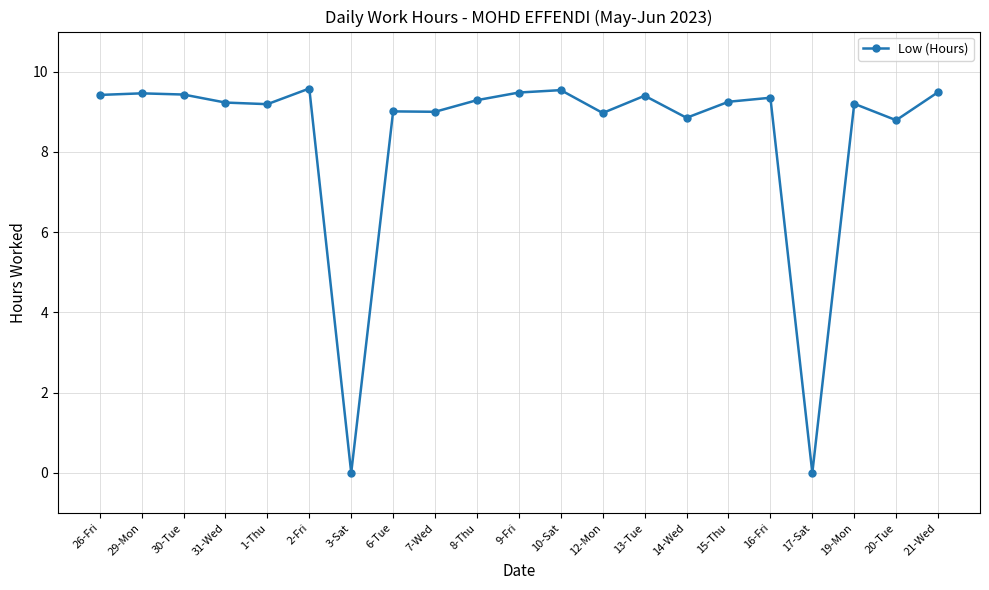

The value at 15-Thu is 9.2. True or false?

True